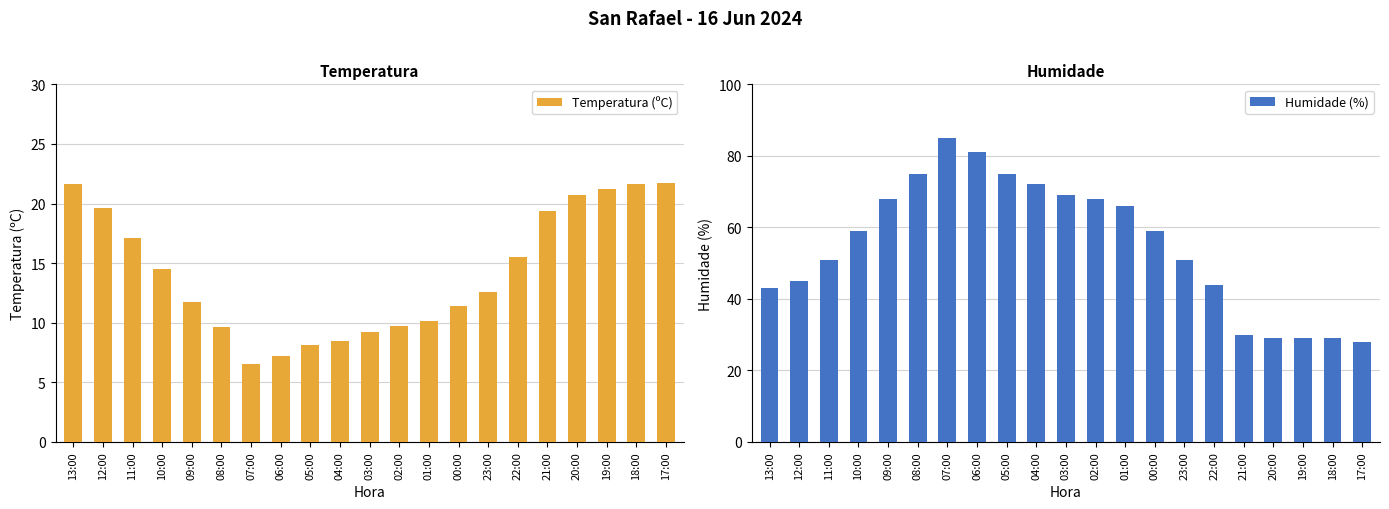

The Humidade (%) series shows 68.0 at 02:00. True or false?

True